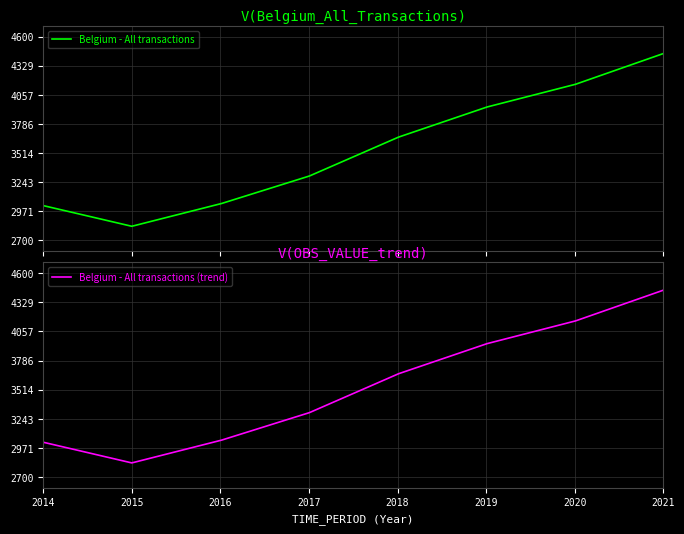

Reading left to right, transcribe all the data shown in this chart.

2014=3024.7	2015=2832.0	2016=3040.8	2017=3298.6	2018=3659.6	2019=3941.2	2020=4152.4	2021=4441.2